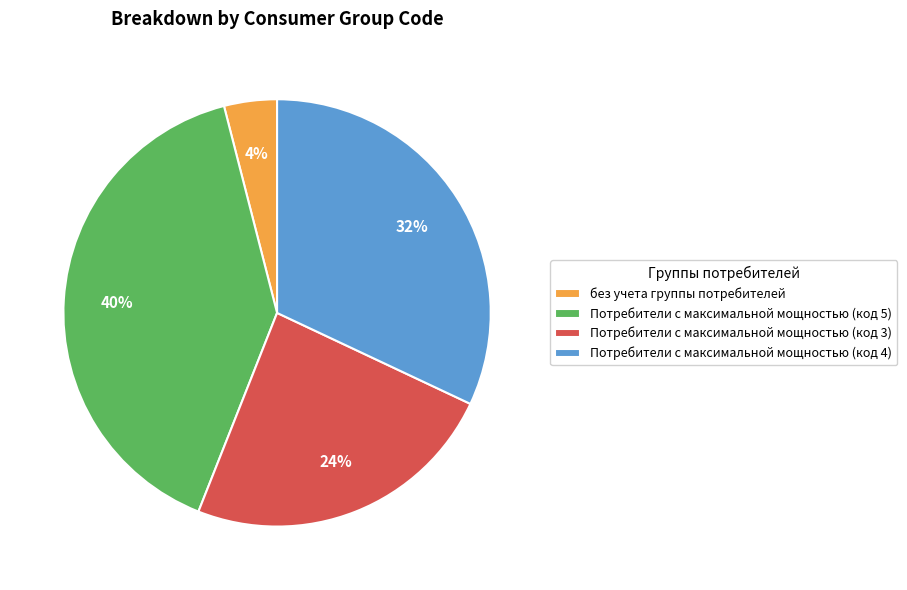

Is the sum of без учета группы потребителей and Потребители с максимальной мощностью (код 5) greater than half?

No